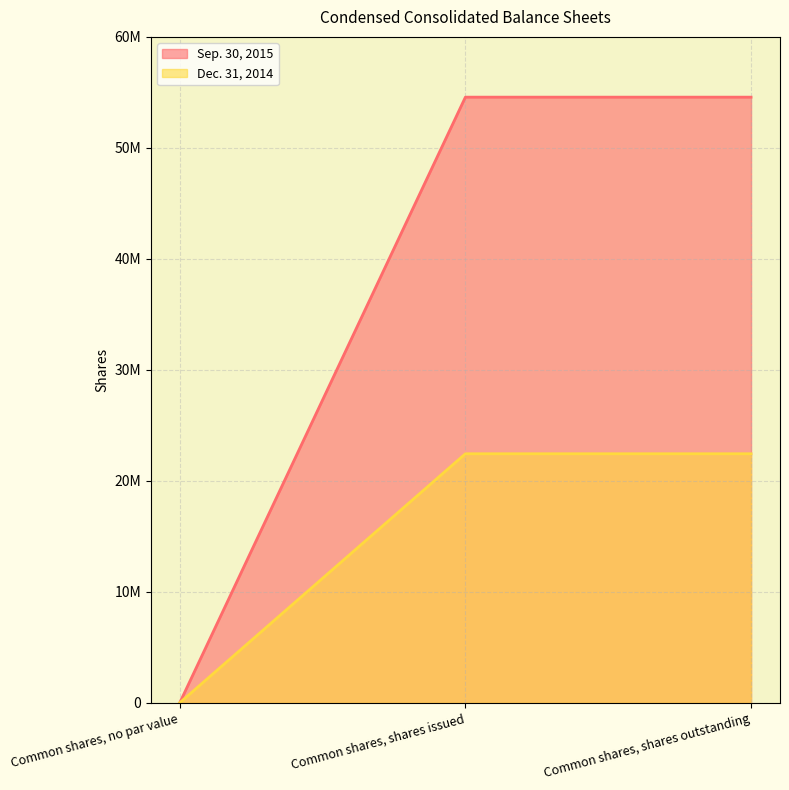

What is the sum of the Sep. 30, 2015 values at Common shares, no par value and Common shares, shares issued?

54569791